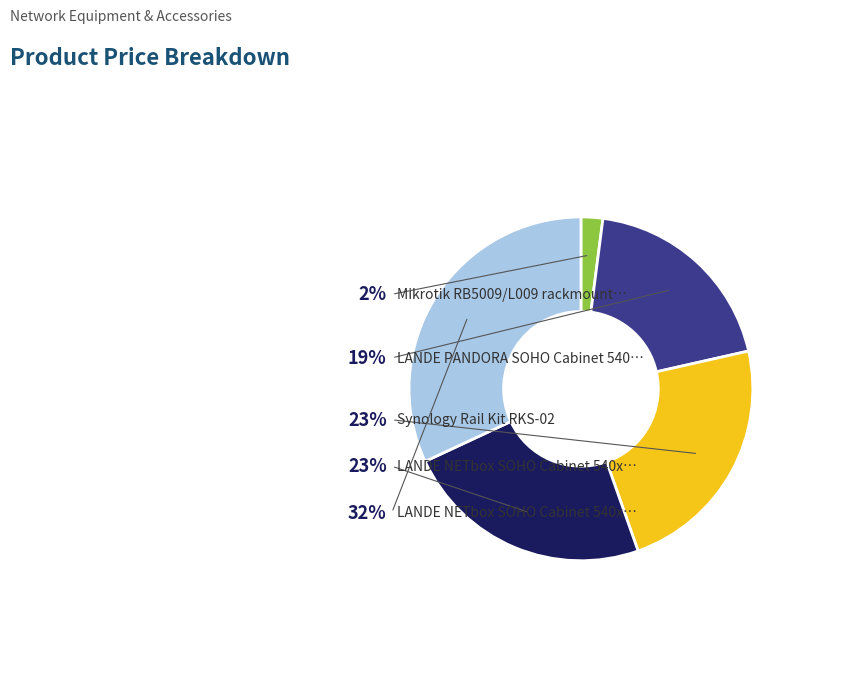

The LANDE NETbox SOHO Cabinet 540x400mm 7U slice represents 23% of the pie. True or false?

True